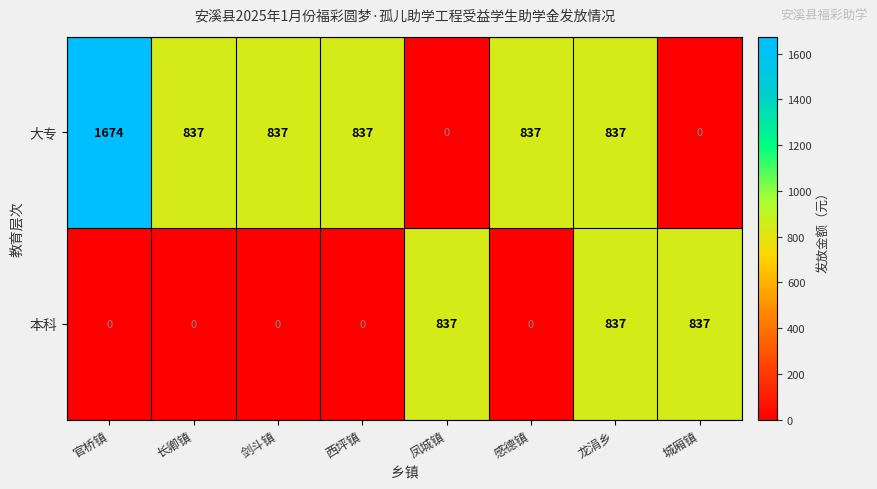

Reading left to right, what are all the values shown in this chart?

大专: 1674	837	837	837	0	837	837	0
本科: 0	0	0	0	837	0	837	837